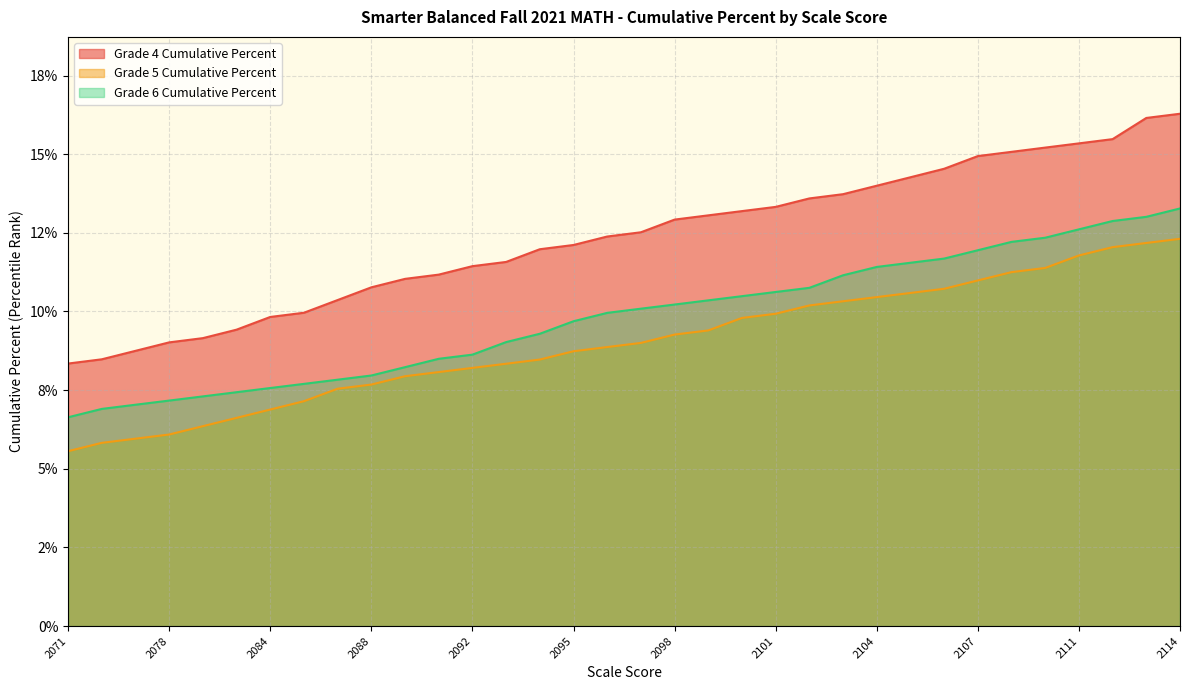

At which category is the sum across all series the highest?

2114